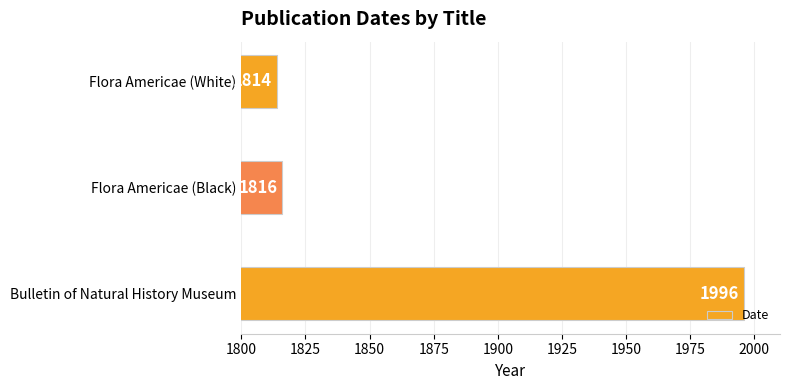

What is the difference between the maximum and minimum values?

182